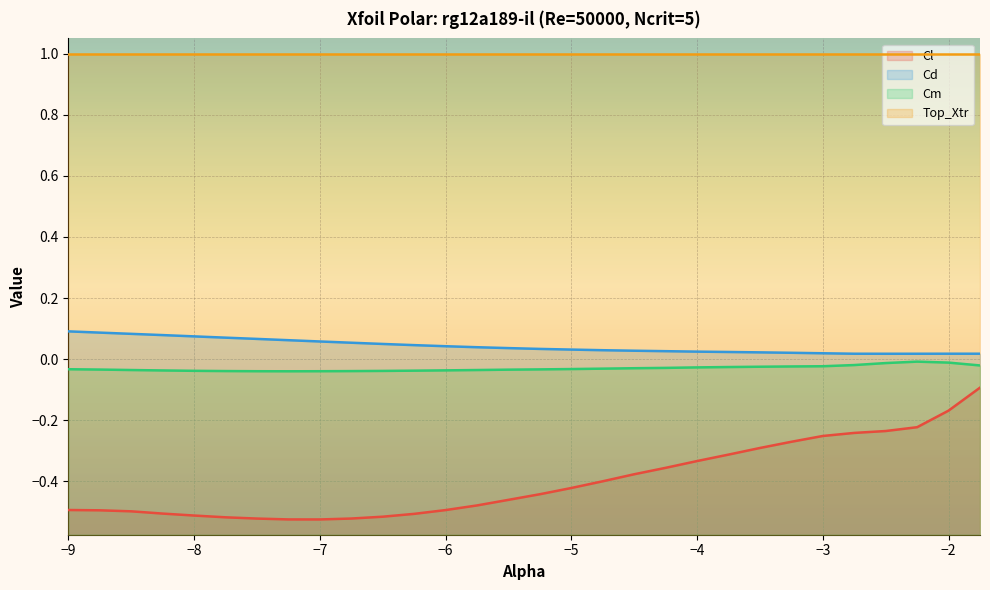

The value of Top_Xtr at −9 is 1.0. True or false?

True